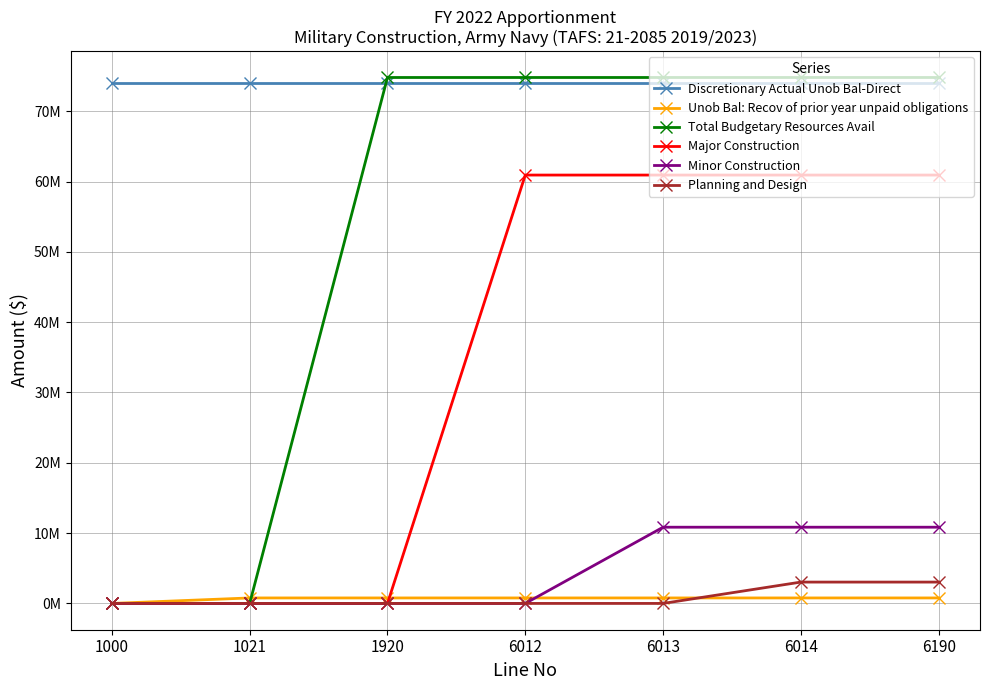

Which category has the lowest value in the Minor Construction series?

1000